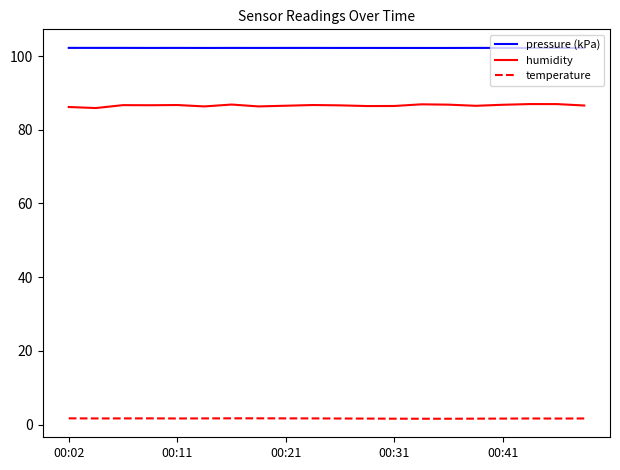

True or false: humidity and temperature cross at least once.

False